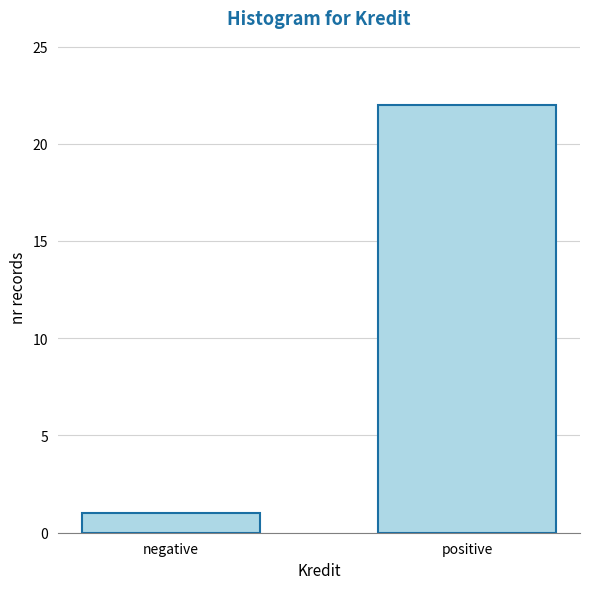

Reading left to right, extract all data points from this chart.

1	22